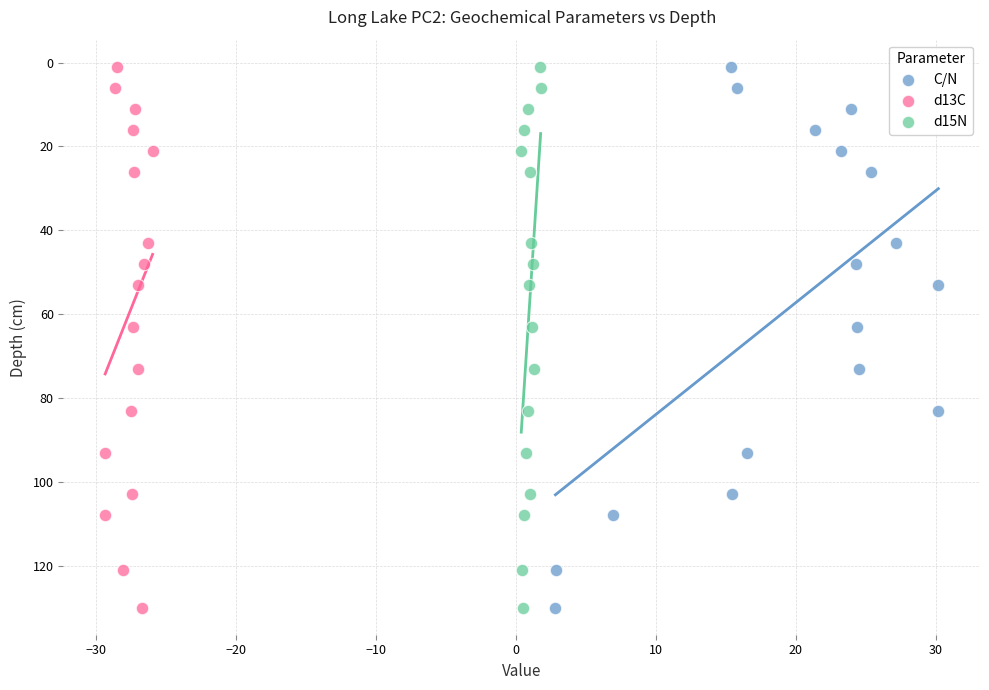

What are all the series names shown in the legend?

C/N, d13C, d15N